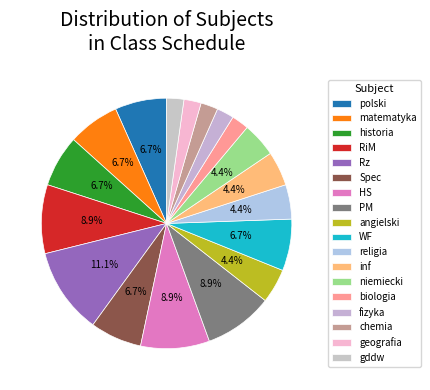

Does any single category account for the majority?

No